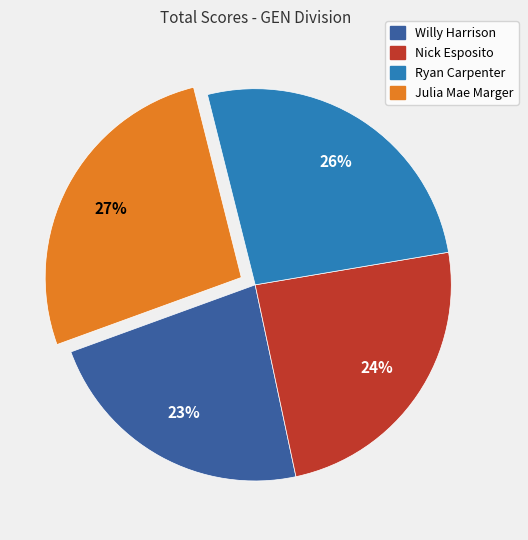

How many segments does this pie chart have?

4